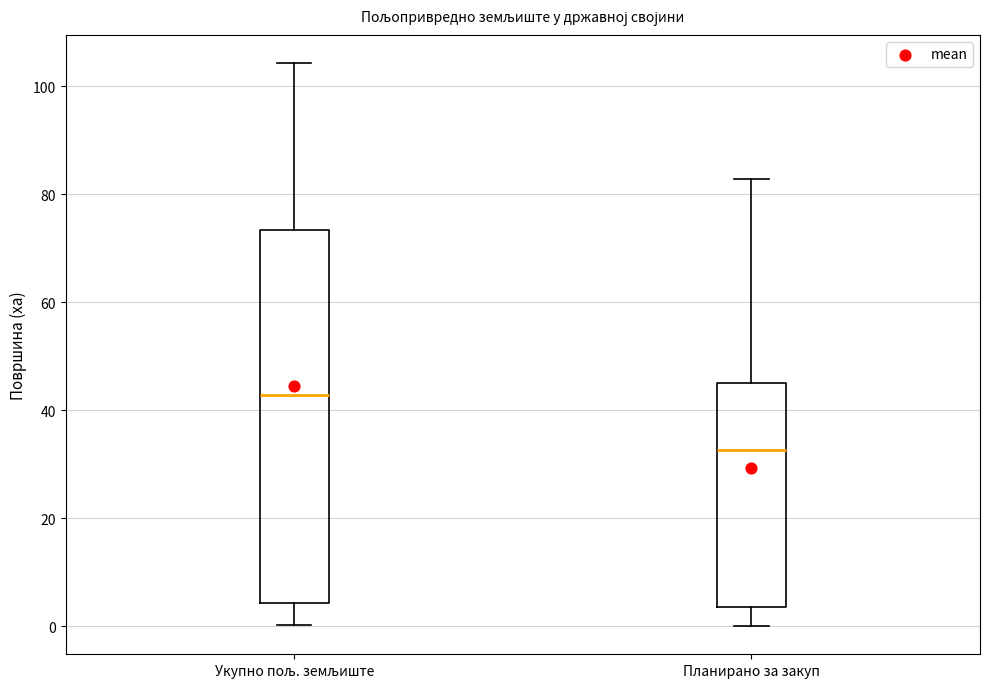

Where does the lower whisker of the box for Укупно пољ. земљиште end on the y-axis? The values are not printed on the chart, so give them approximately, as read against the axis.

0